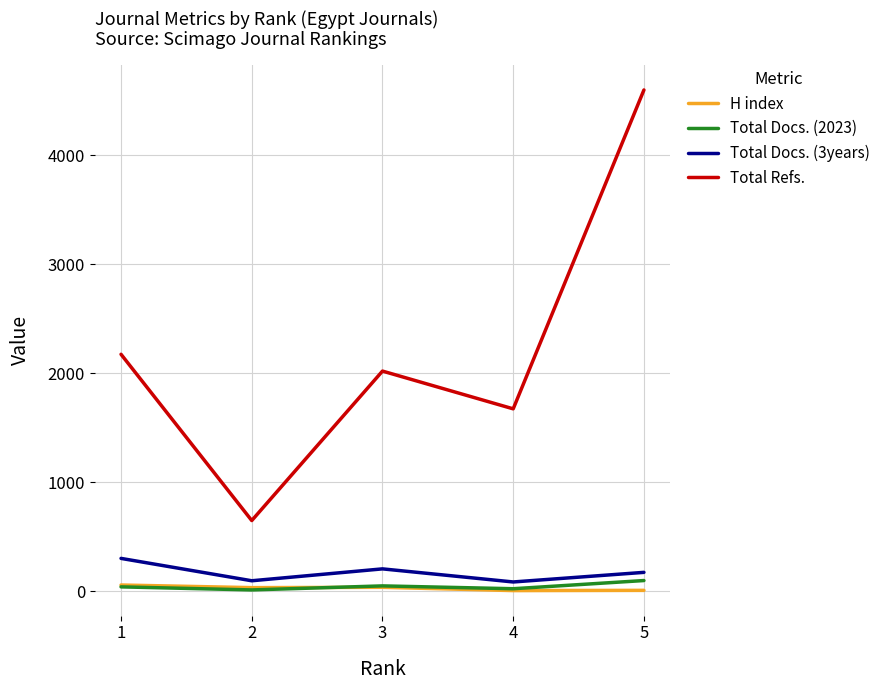

The Total Docs. (3years) series shows 175 at 5. True or false?

True